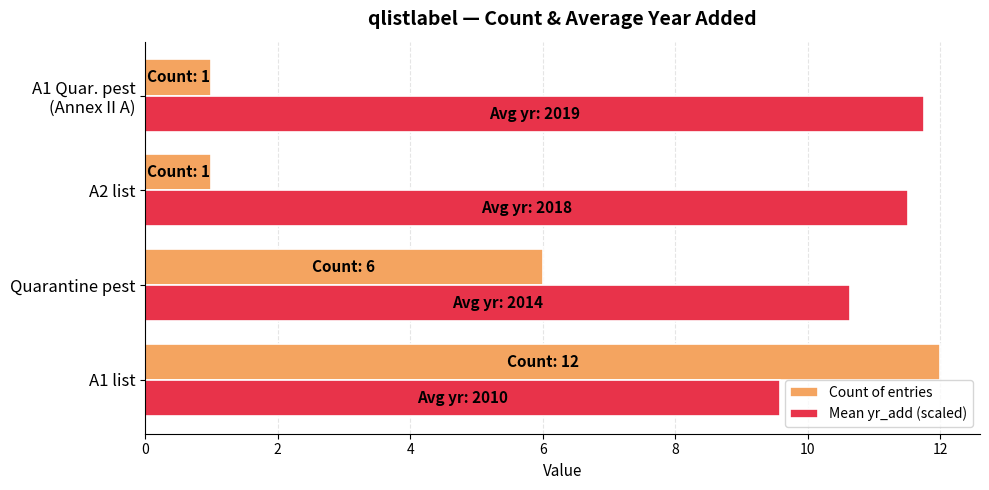

What are all the series names shown in the legend?

Count of entries, Mean yr_add (scaled)